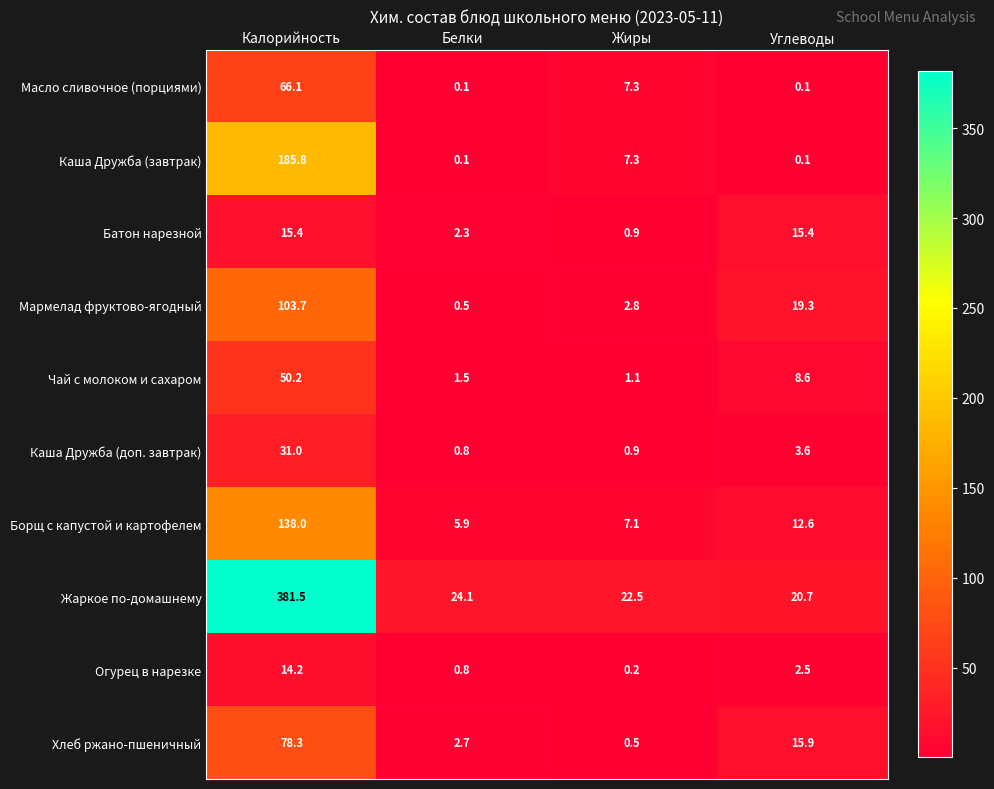

At how many categories does at least one series exceed 92?

1